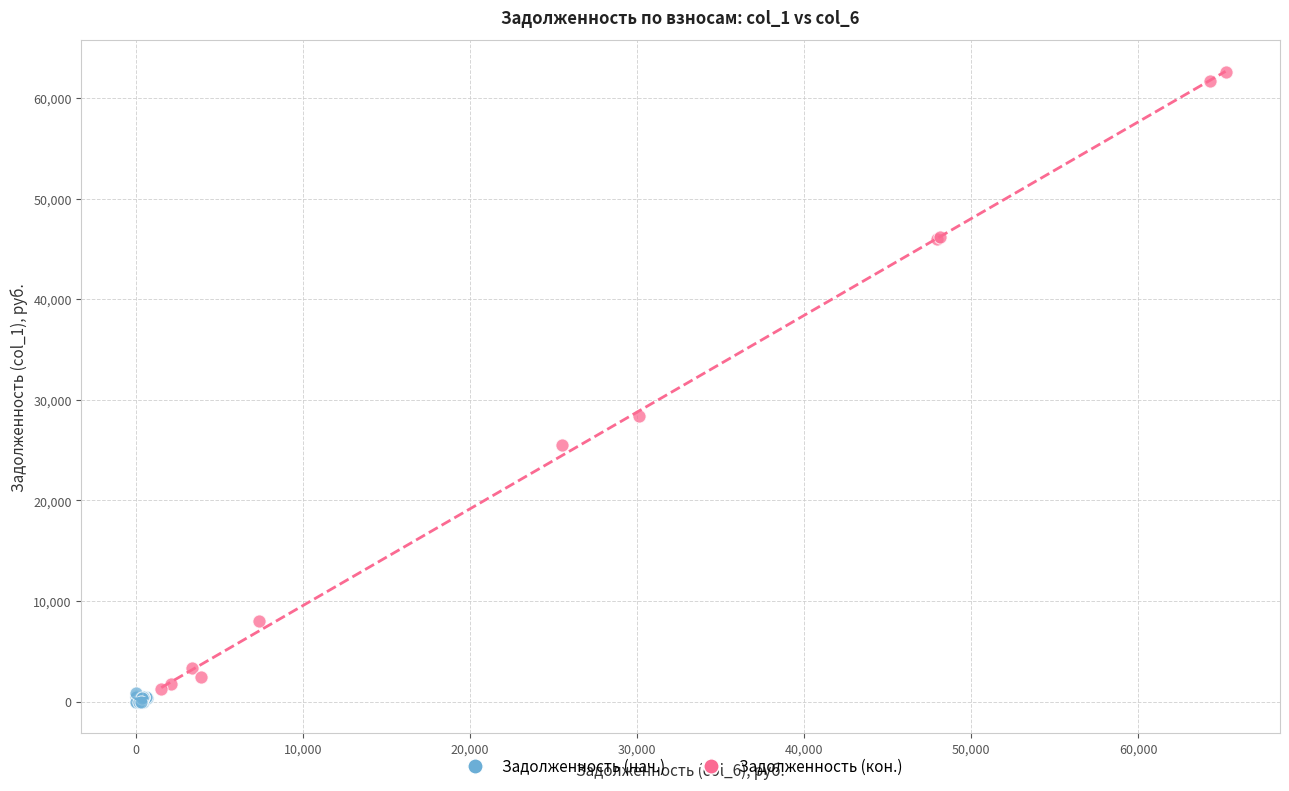

Which series has the widest spread of Y values?

Задолженность (кон.)